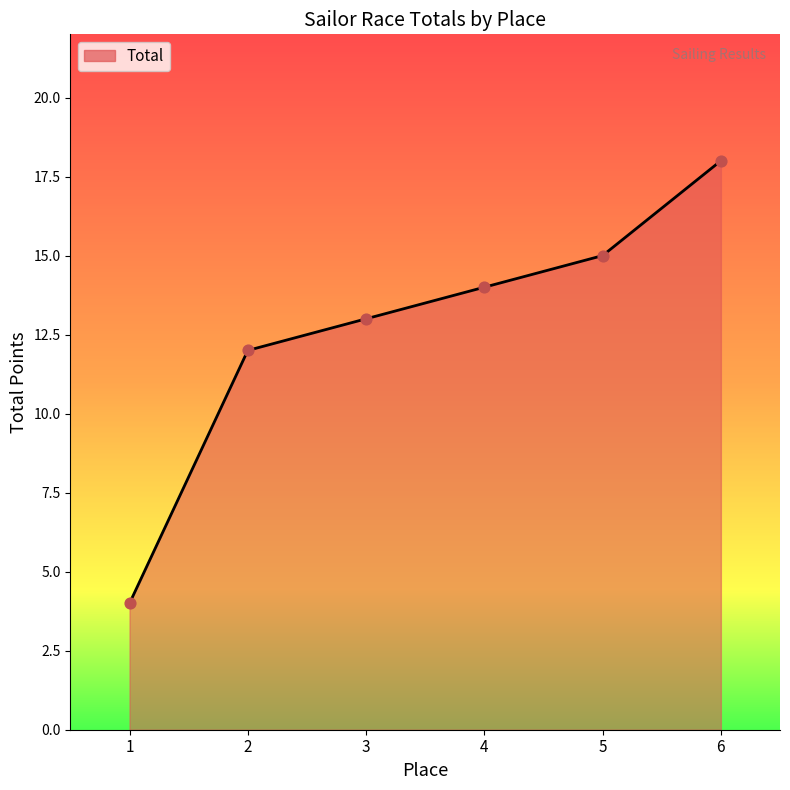

What is the ratio of the value at 3 to the value at 5?

0.9